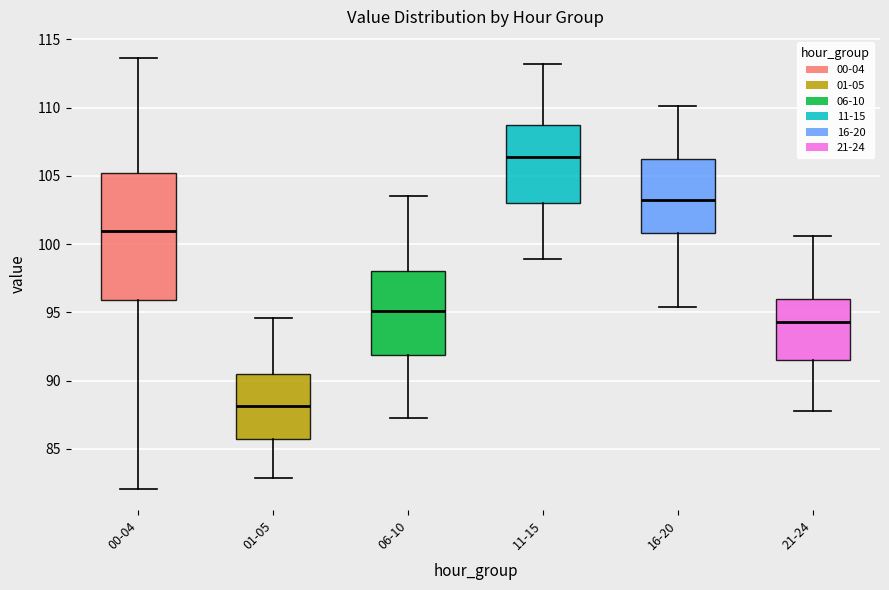

Which box has the highest median line?

11-15